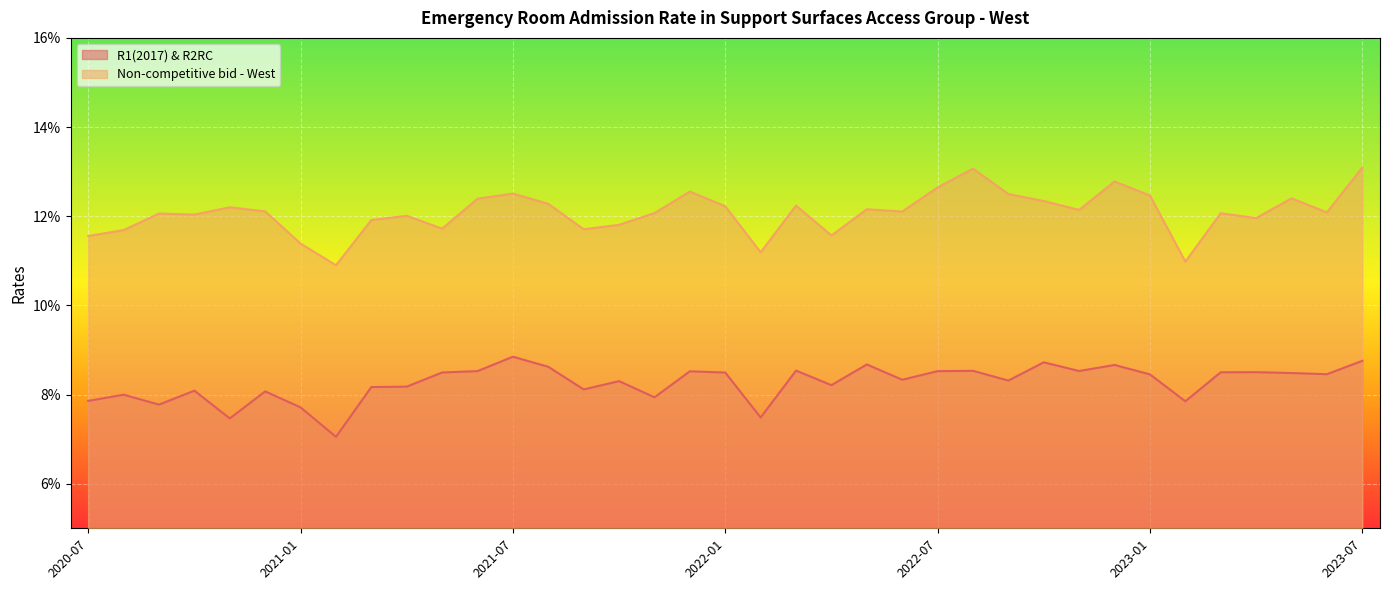

Is it true that R1(2017) & R2RC equals 0.0 at 2021-11?

False